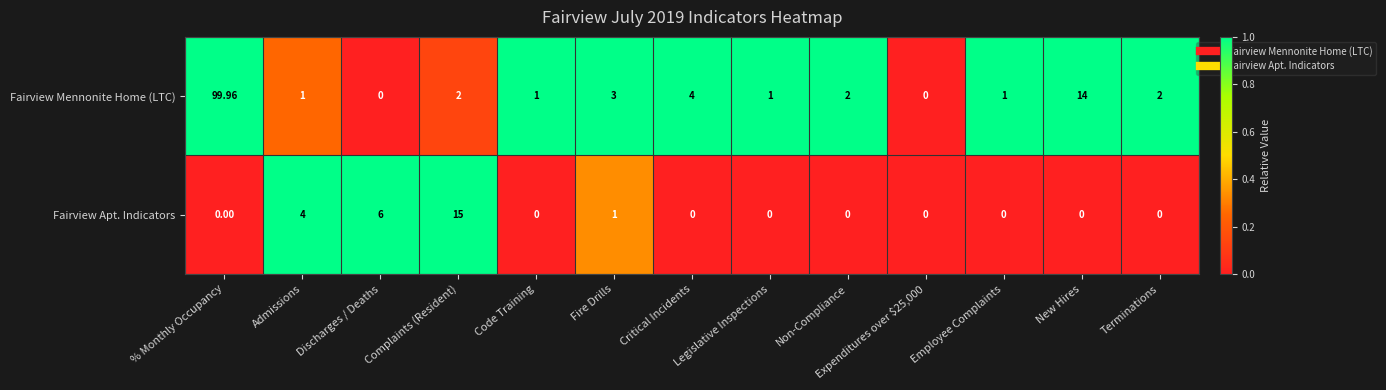

How many values in the Fairview Mennonite Home (LTC) series are below 2?

6